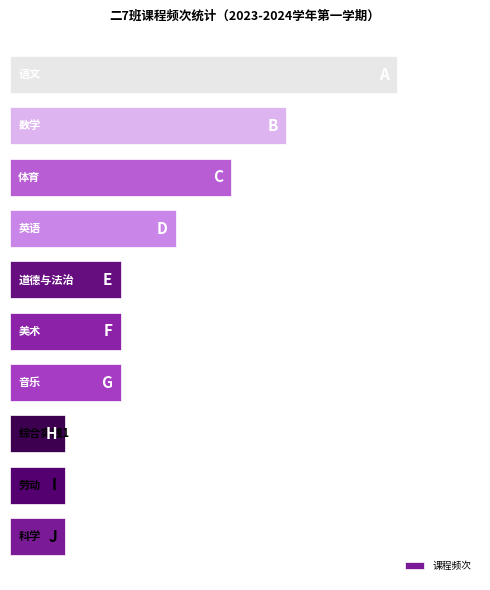

How many values are below 2?

3